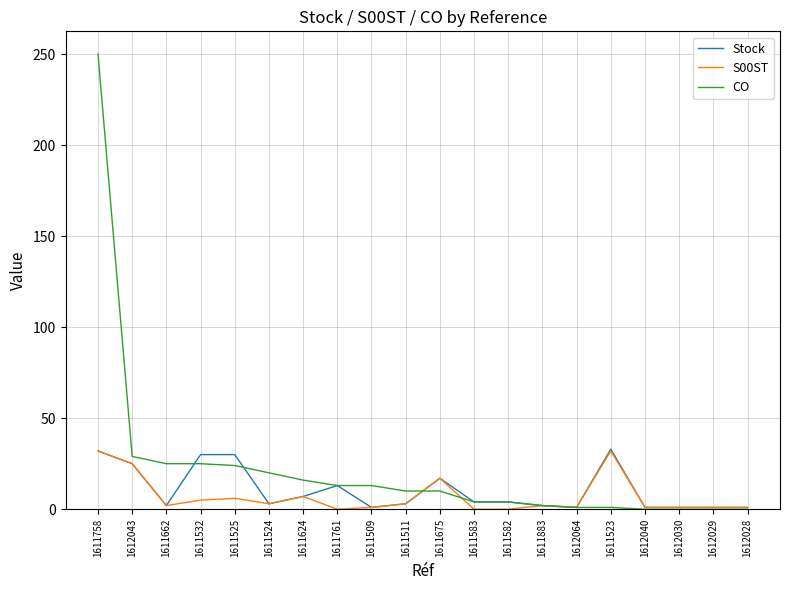

Between which two adjacent categories do CO and S00ST first intersect?

1611511 and 1611675